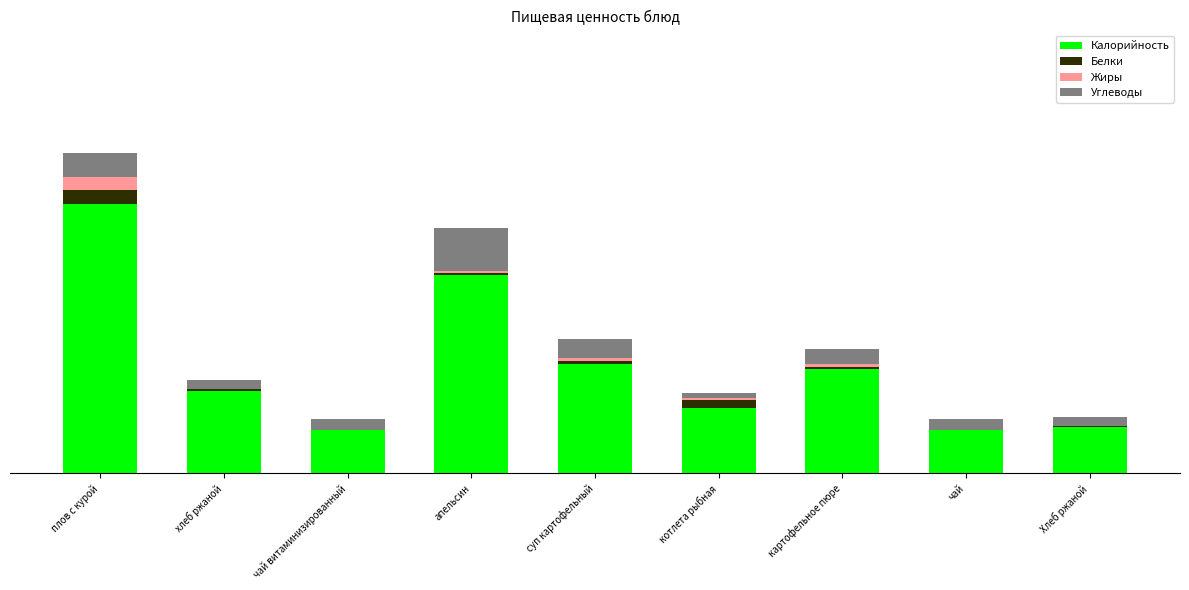

What are all the series names shown in the legend?

Калорийность, Белки, Жиры, Углеводы